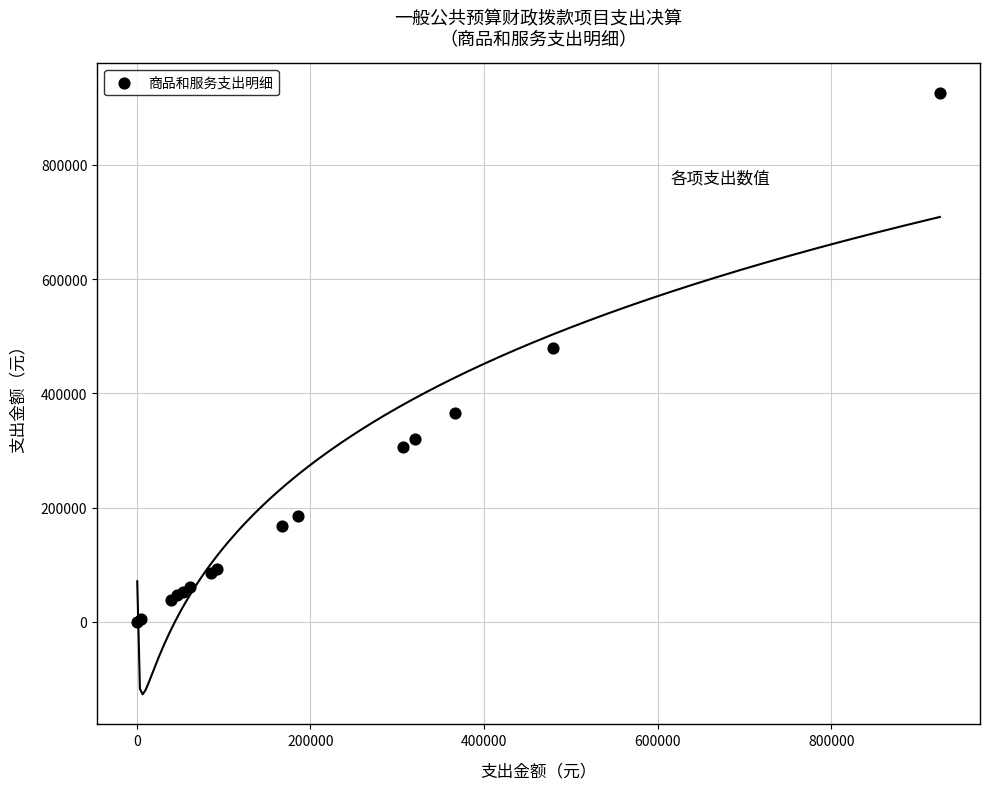

What Y value in the scatter plot is closest to 462707?

478800.0